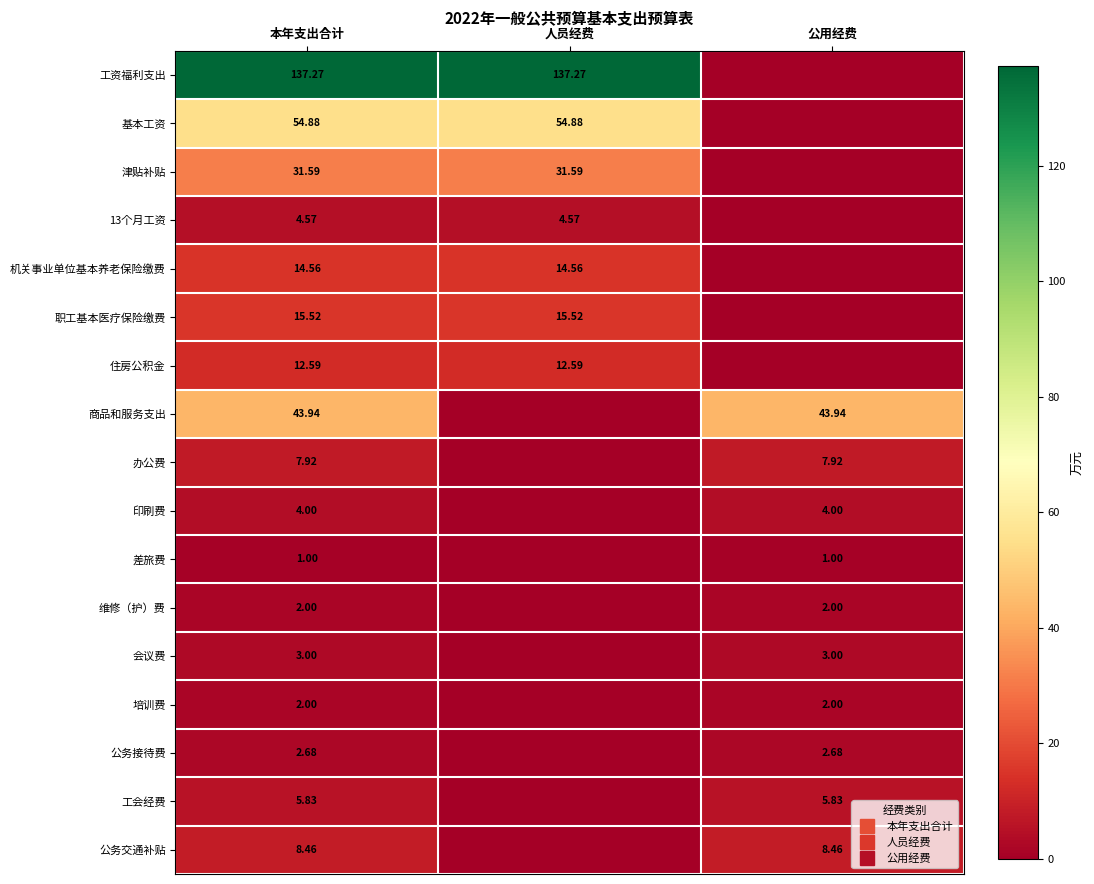

How many values in the 商品和服务支出 series exceed 43?

2